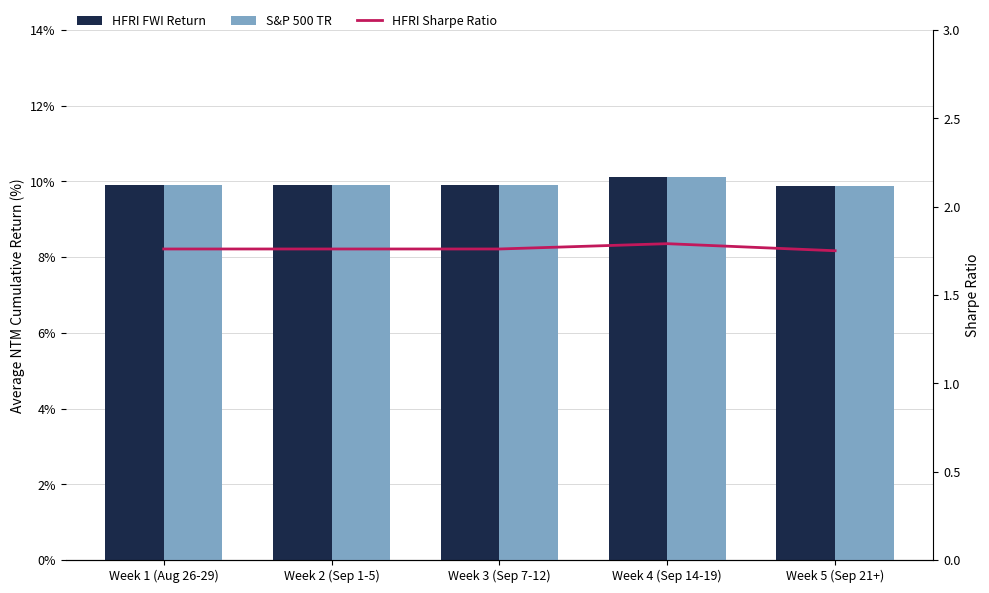

What is the label of the 5th bar from the right?

Week 1 (Aug 26-29)